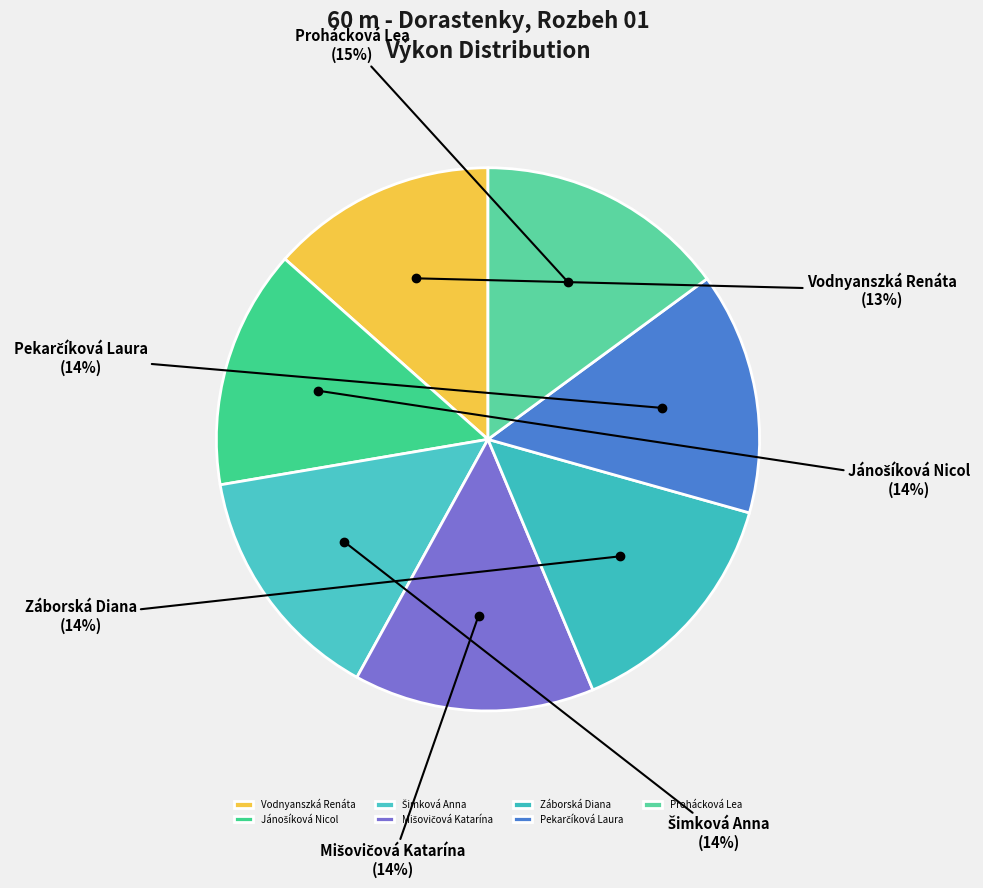

To the nearest percent, what is the average slice percentage?

14%